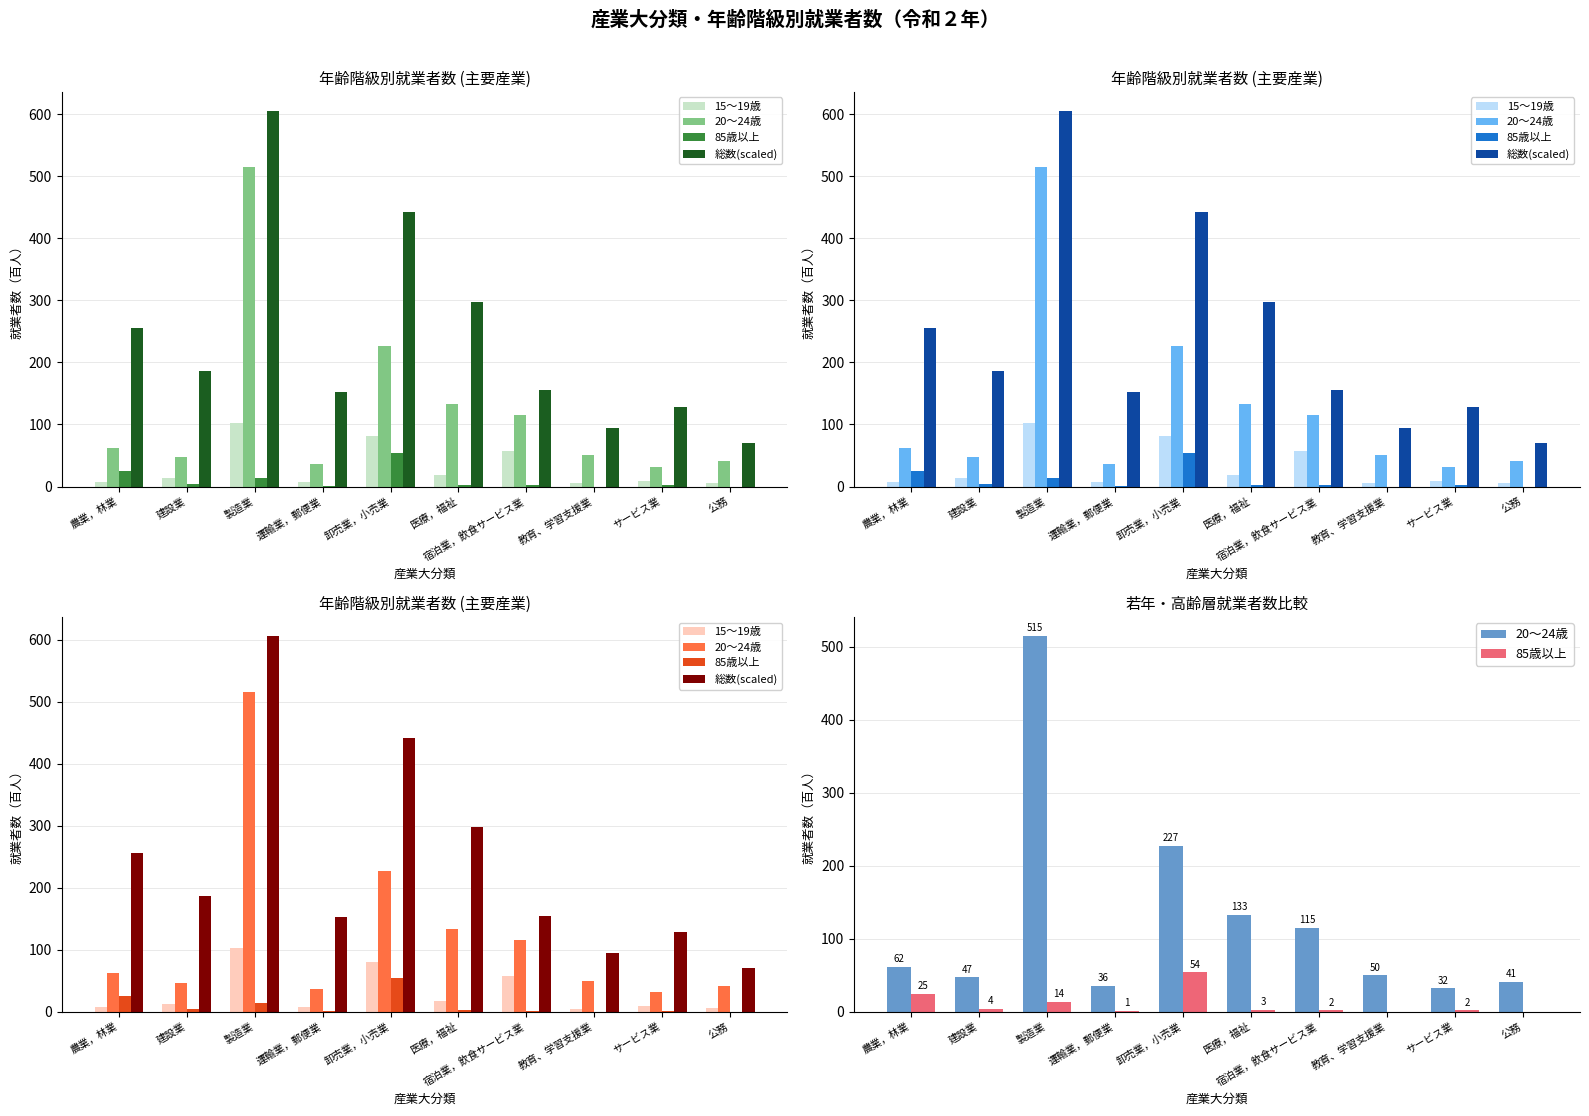

Read the 15～19歳 value at 教育、学習支援業.

5